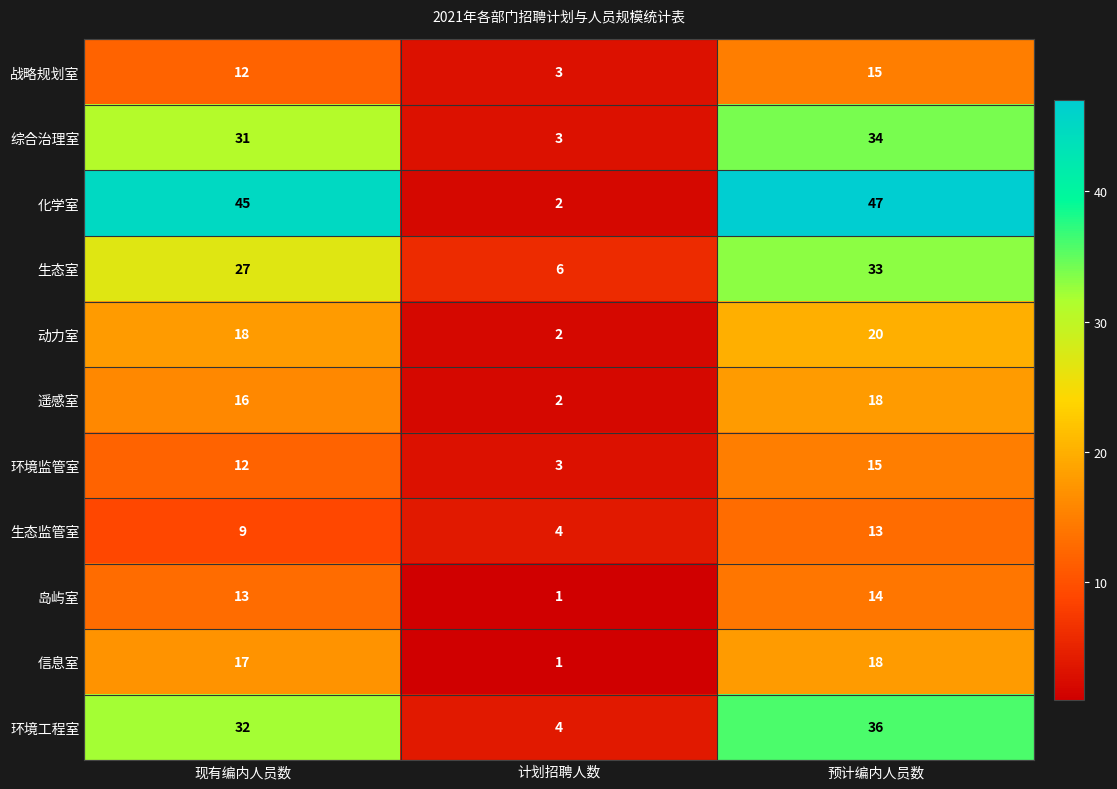

What is the spread (max minus min) of values at 计划招聘人数?

5